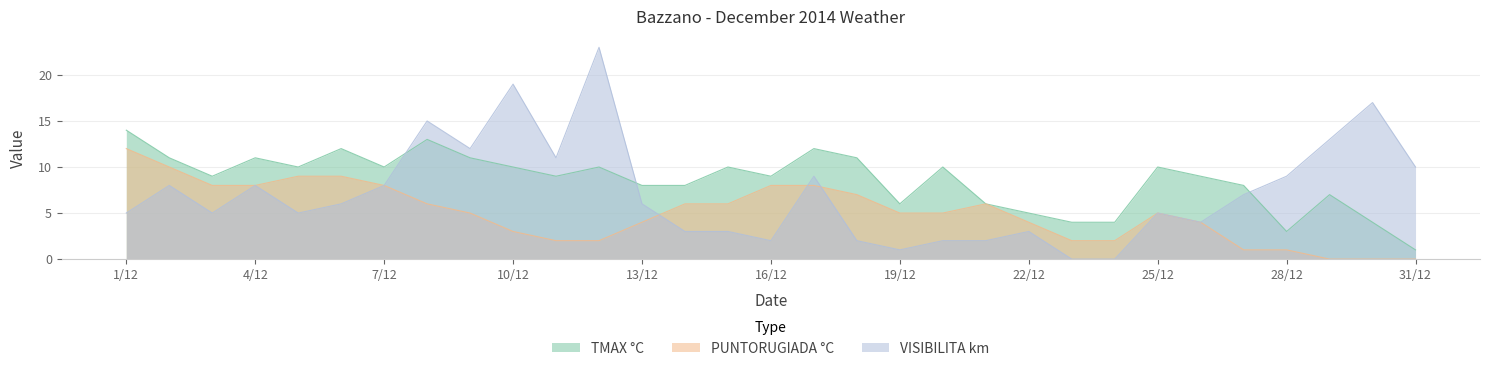

Which has a higher value, 20/12 or 2/12?

2/12